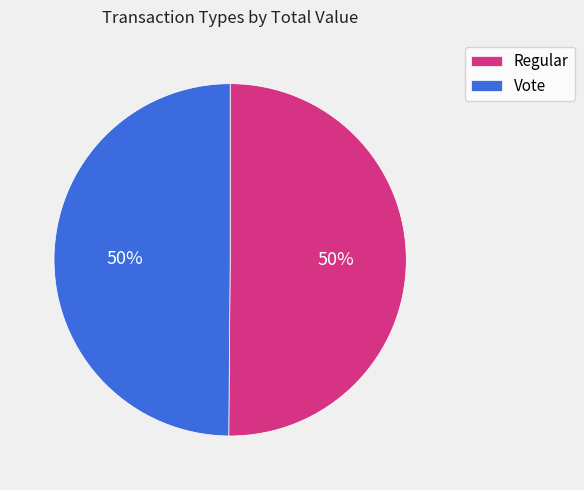

The Vote slice represents 40% of the pie. True or false?

False